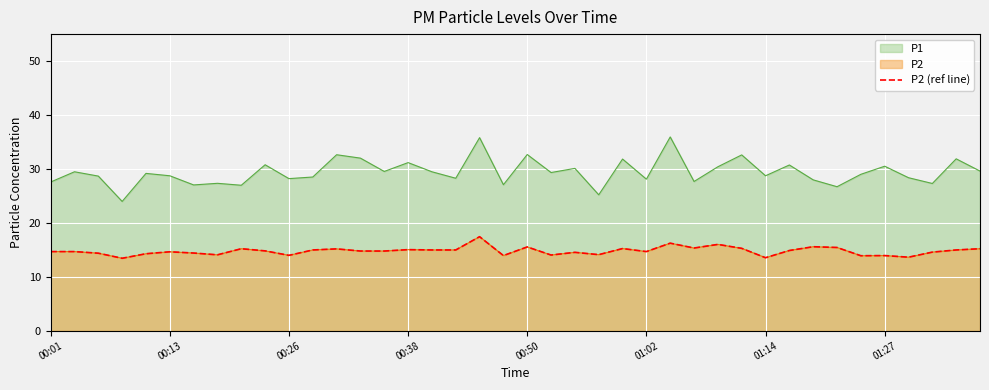

Is it true that the value at 31 is 19.8?

False